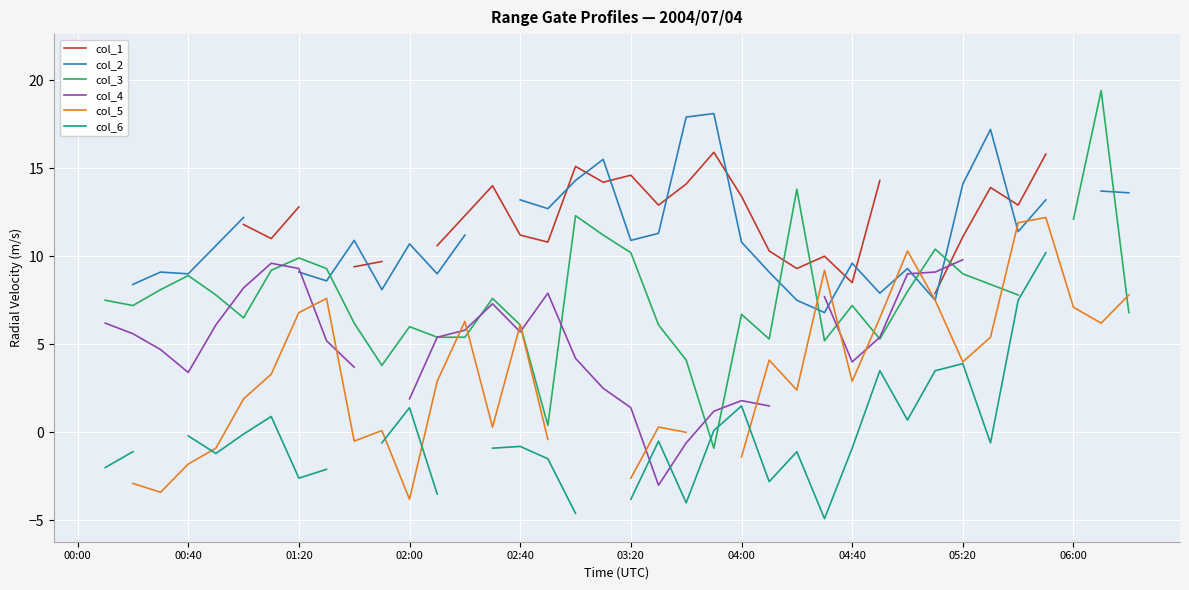

How many intersections are there between col_4 and col_6?

2